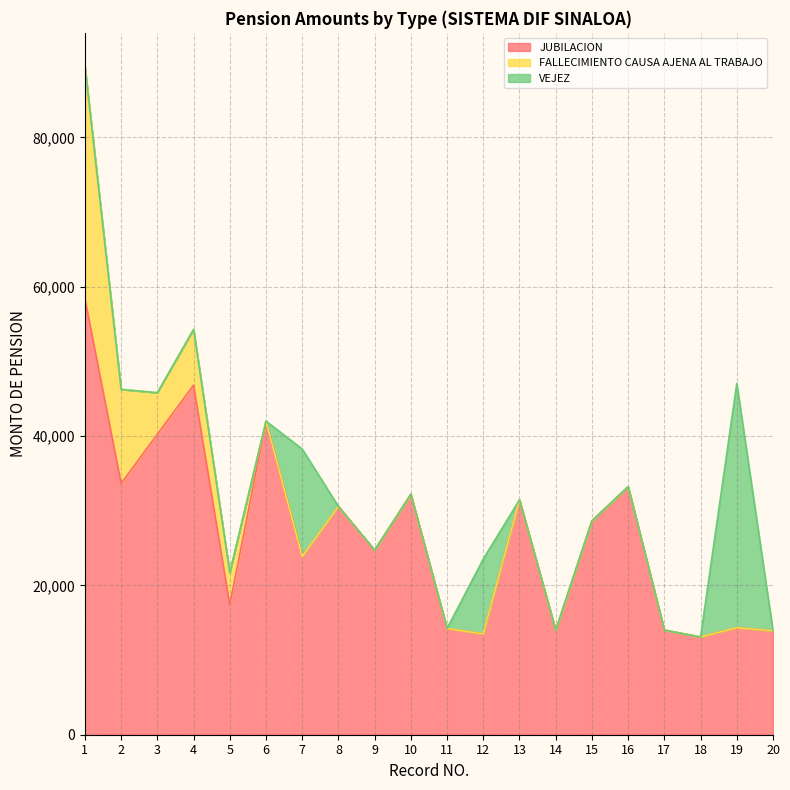

Reading right to left, transcribe all the data shown in this chart.

JUBILACION: 13907.8	14343.2	13092.2	14014.8	33226.2	28648.7	14003.5	31463.4	13500.3	14232.1	32220.0	24721.8	30579.4	23865.8	42005.6	17392.6	46820.2	40244.3	33652.5	58425.8
FALLECIMIENTO CAUSA AJENA AL TRABAJO: 0.0	0.0	0.0	0.0	0.0	0.0	0.0	0.0	0.0	0.0	0.0	0.0	0.0	0.0	0.0	4300.6	7462.2	5567.8	12603.5	31109.1
VEJEZ: 0.0	32699.9	0.0	0.0	0.0	0.0	0.0	0.0	10043.3	0.0	0.0	0.0	0.0	14402.9	0.0	0.0	0.0	0.0	0.0	0.0